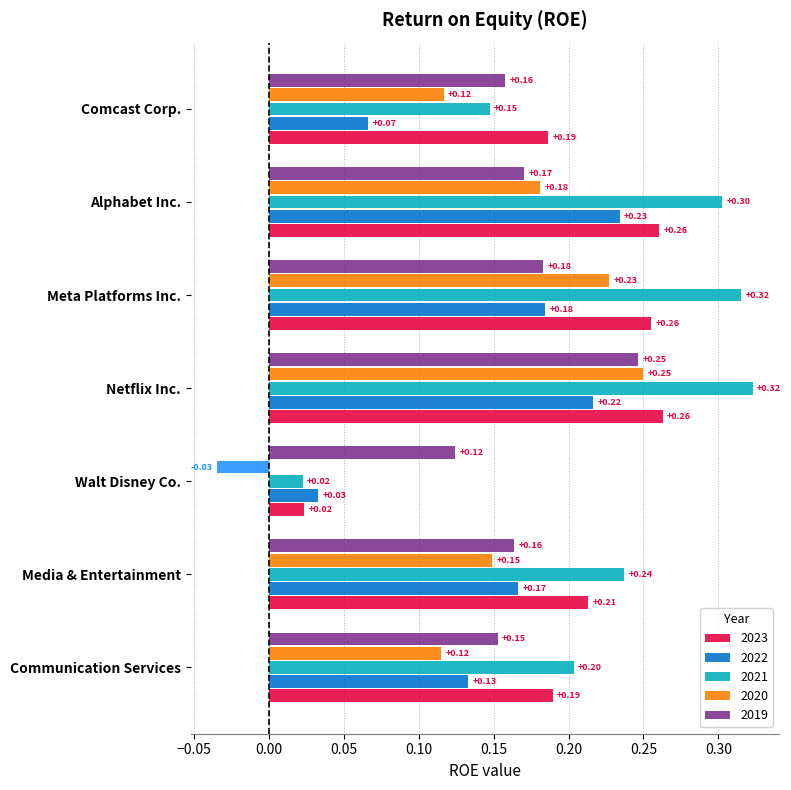

Which series has the widest spread of values?

2021